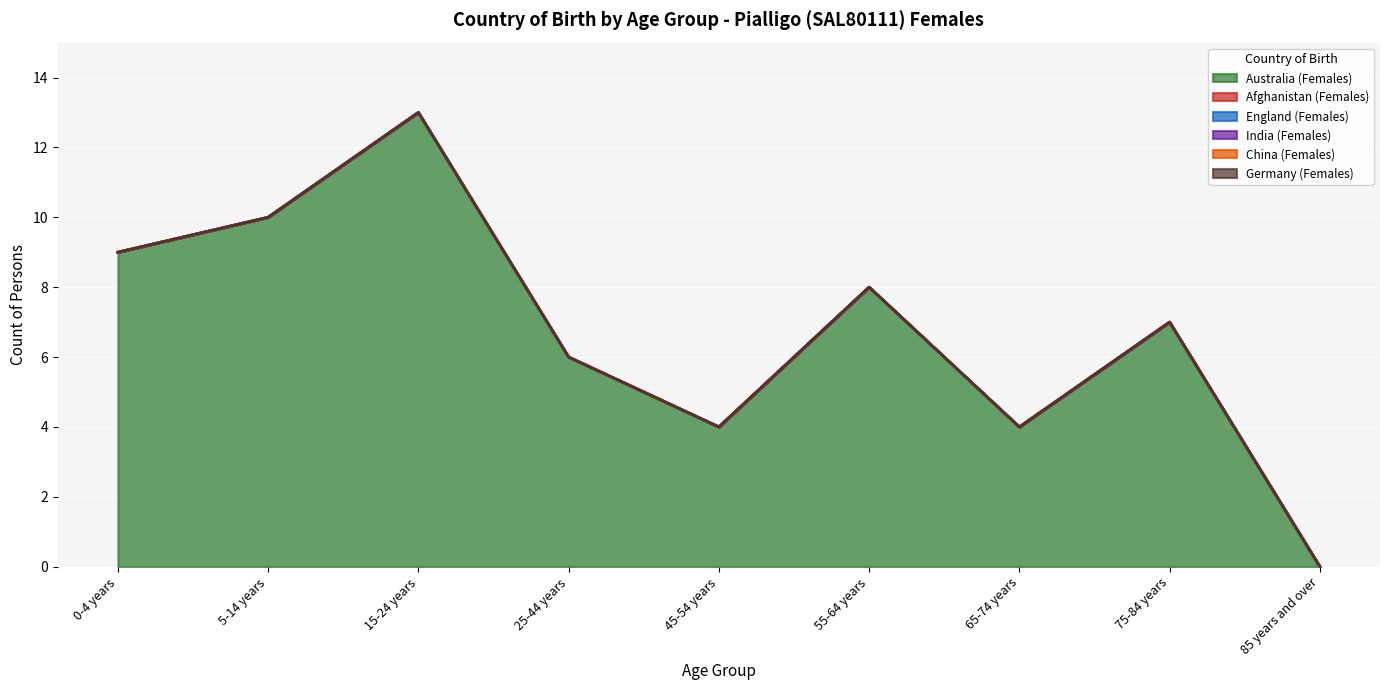

Read the Australia (Females) value at 5-14 years.

10